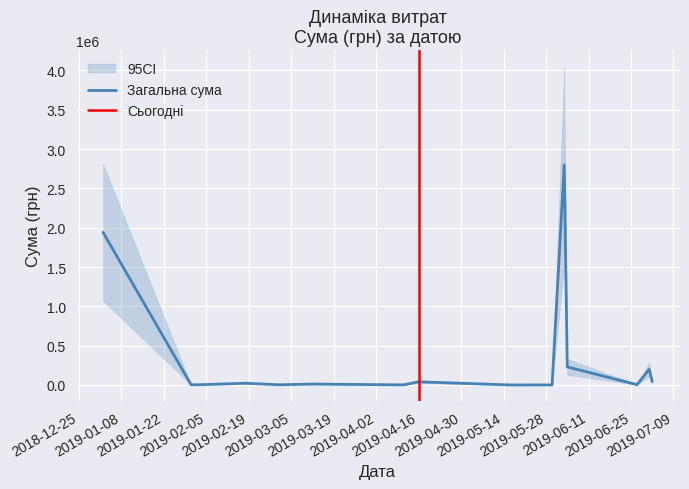

What is the value of the 17th point from the left?

500.0